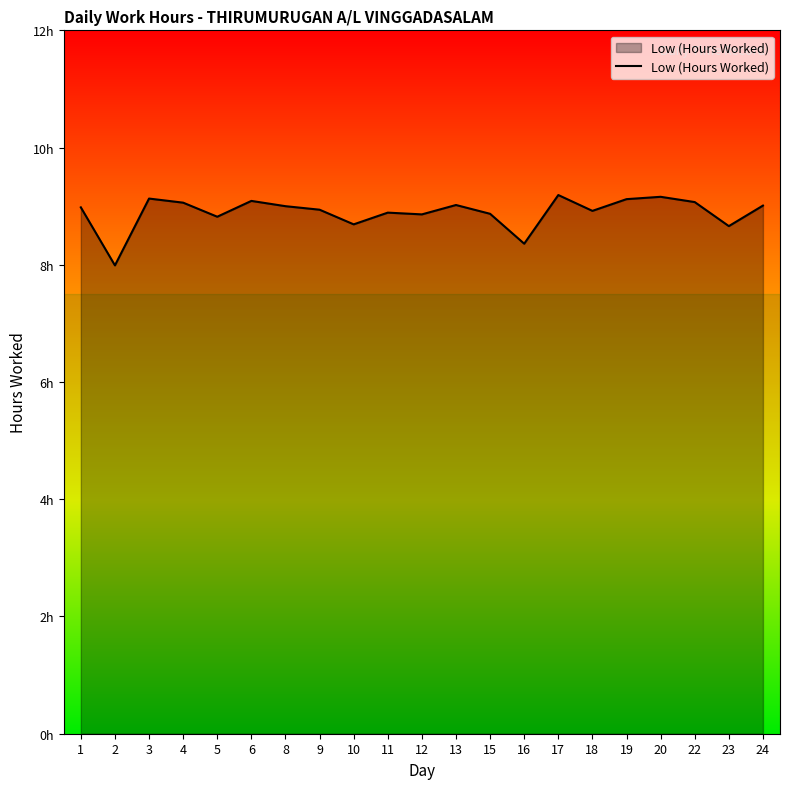

Is this an area chart (filled region under the line)?

Yes